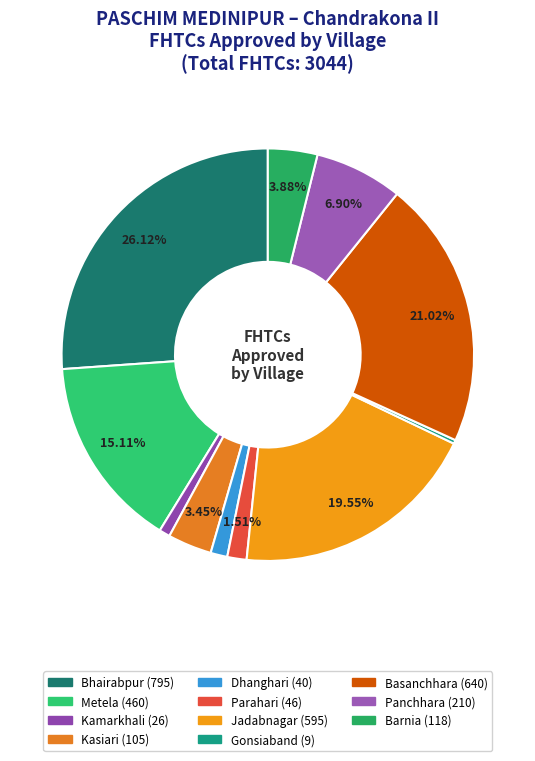

Count the number of slices in the pie.

11